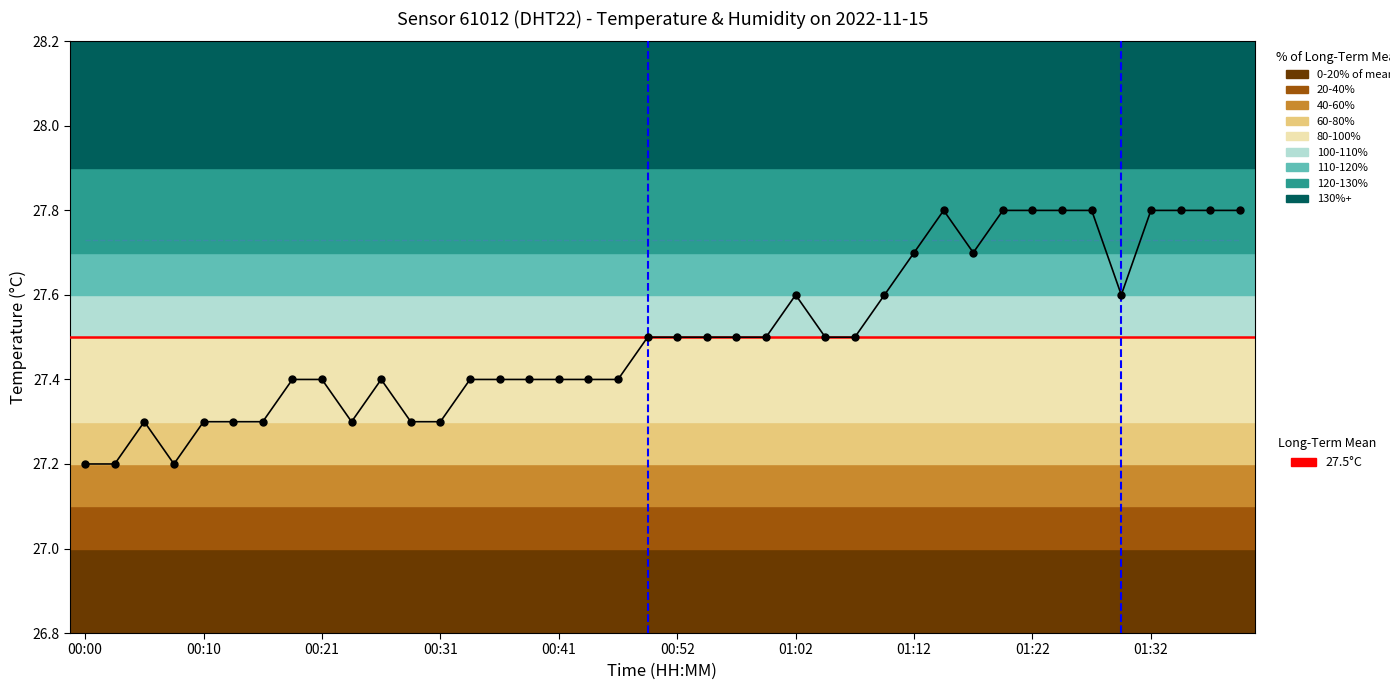

How many points are lower than both their immediate neighbors (excluding endpoints)?

4